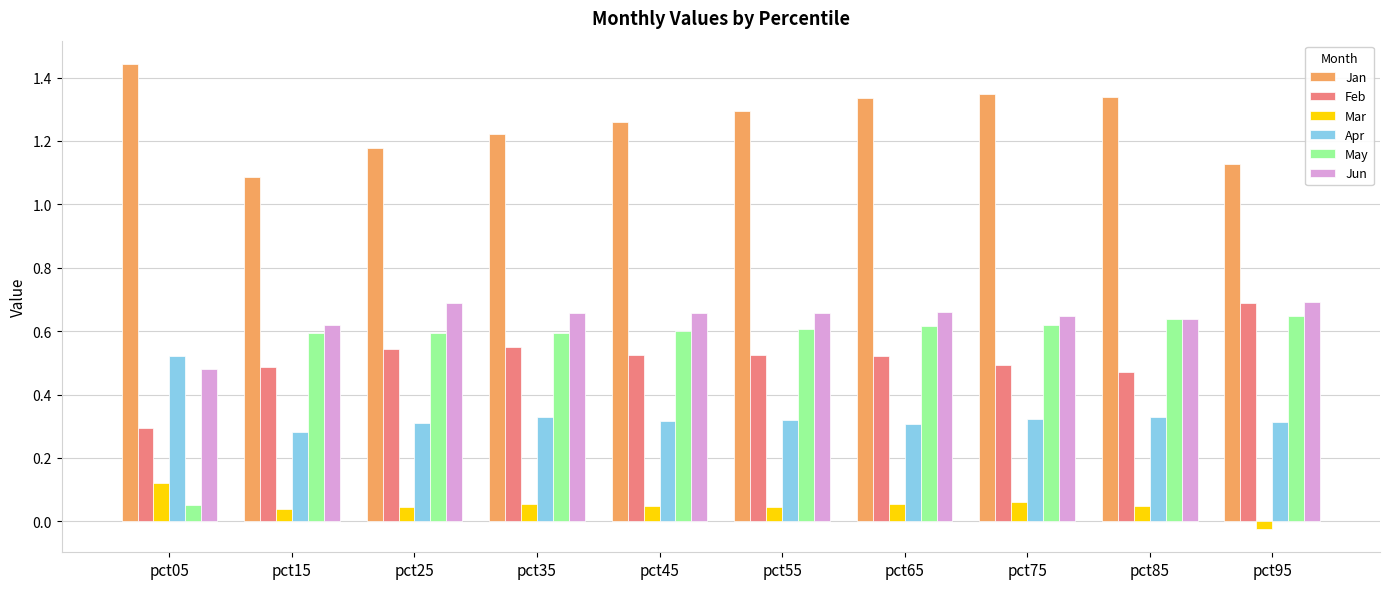

At how many categories does at least one series exceed 1?

10